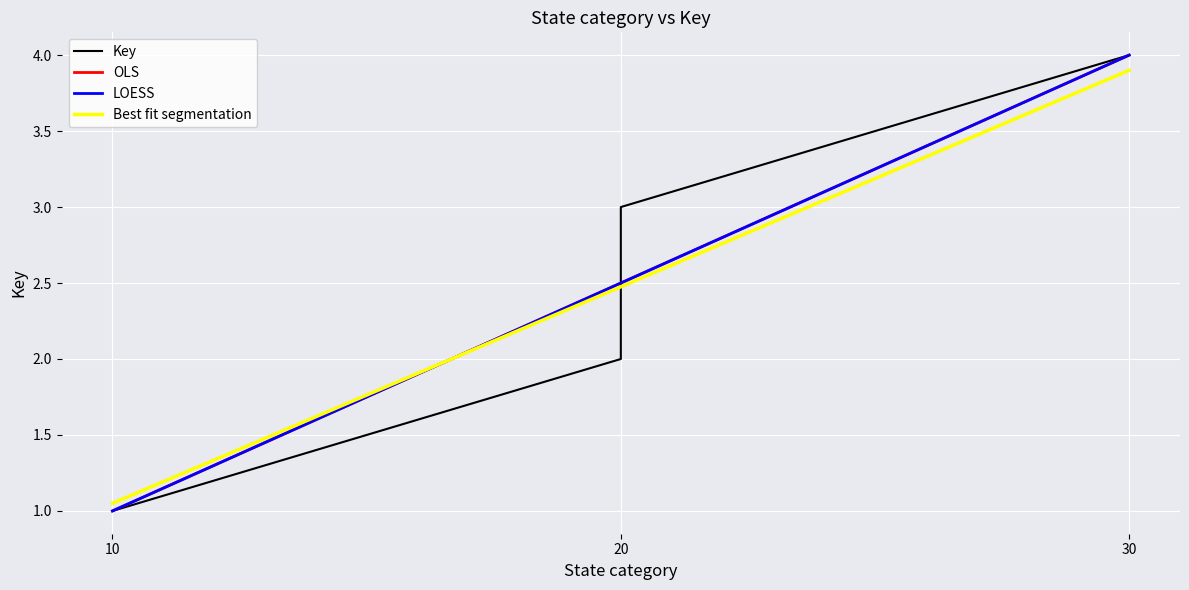

How many values are below 3?

2